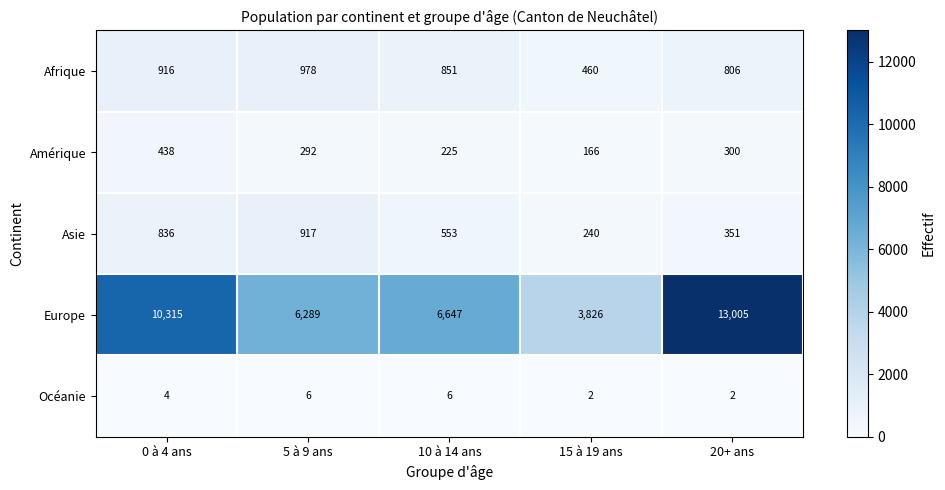

Reading right to left, transcribe all the data shown in this chart.

Afrique: 20+ ans=806	15 à 19 ans=460	10 à 14 ans=851	5 à 9 ans=978	0 à 4 ans=916
Amérique: 20+ ans=300	15 à 19 ans=166	10 à 14 ans=225	5 à 9 ans=292	0 à 4 ans=438
Asie: 20+ ans=351	15 à 19 ans=240	10 à 14 ans=553	5 à 9 ans=917	0 à 4 ans=836
Europe: 20+ ans=13005	15 à 19 ans=3826	10 à 14 ans=6647	5 à 9 ans=6289	0 à 4 ans=10315
Océanie: 20+ ans=2	15 à 19 ans=2	10 à 14 ans=6	5 à 9 ans=6	0 à 4 ans=4